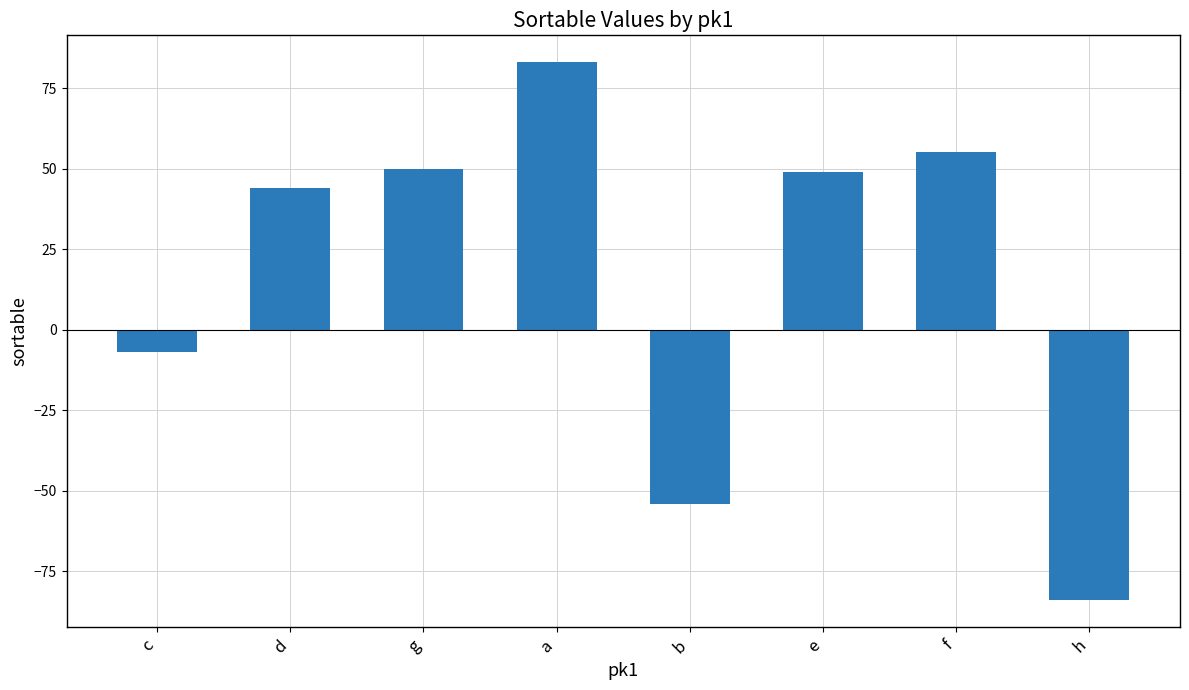

True or false: the data shows -119 at h.

False